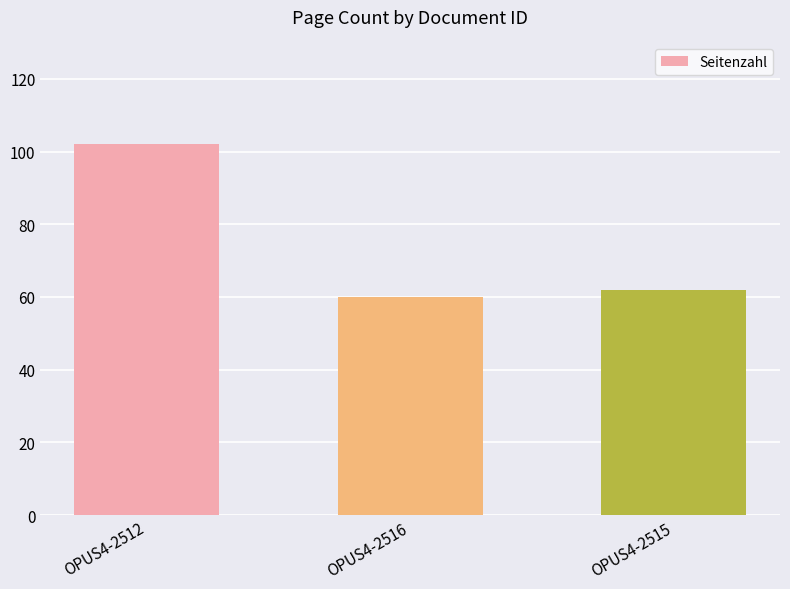

List the labels in order of value, largest first.

OPUS4-2512, OPUS4-2515, OPUS4-2516